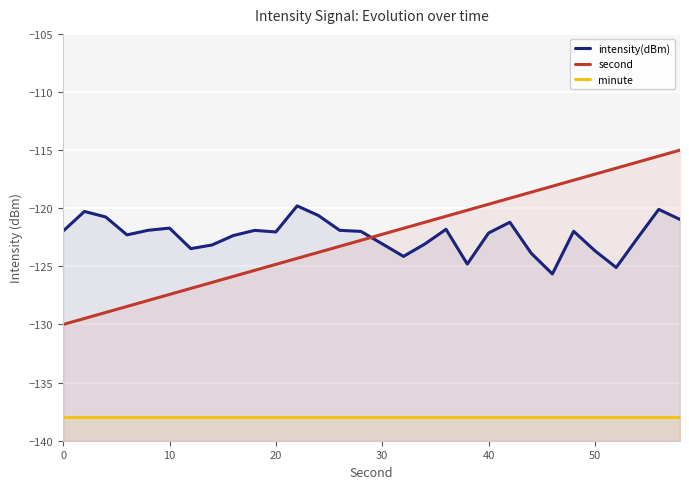

At how many categories does at least one series exceed -133?

30